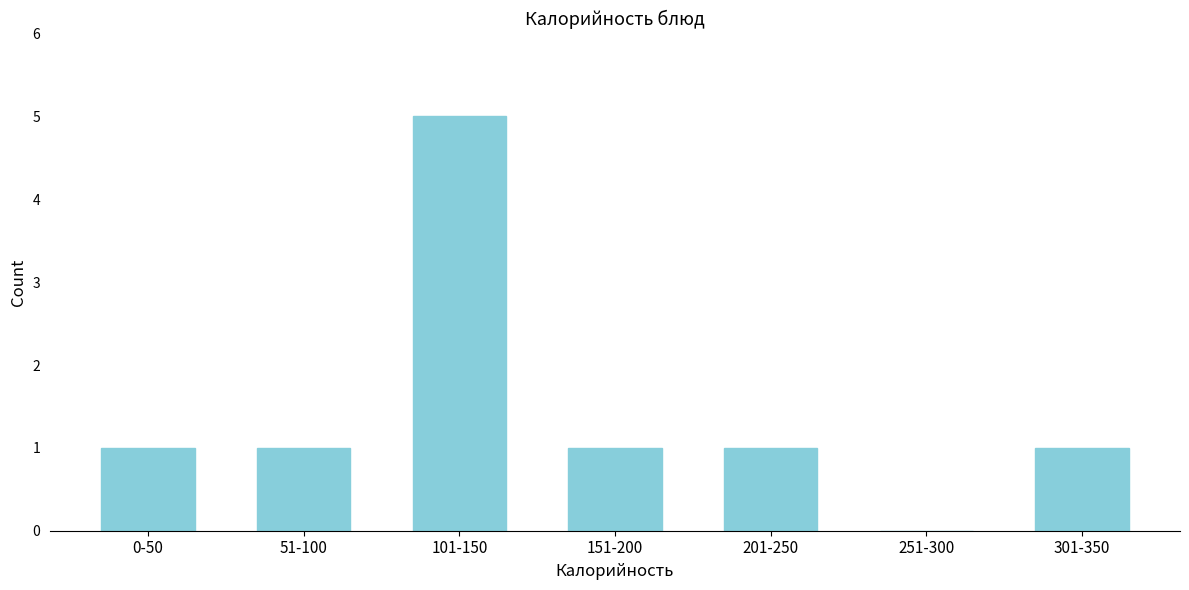

Reading left to right, transcribe all the data shown in this chart.

0-50=1	51-100=1	101-150=5	151-200=1	201-250=1	251-300=0	301-350=1